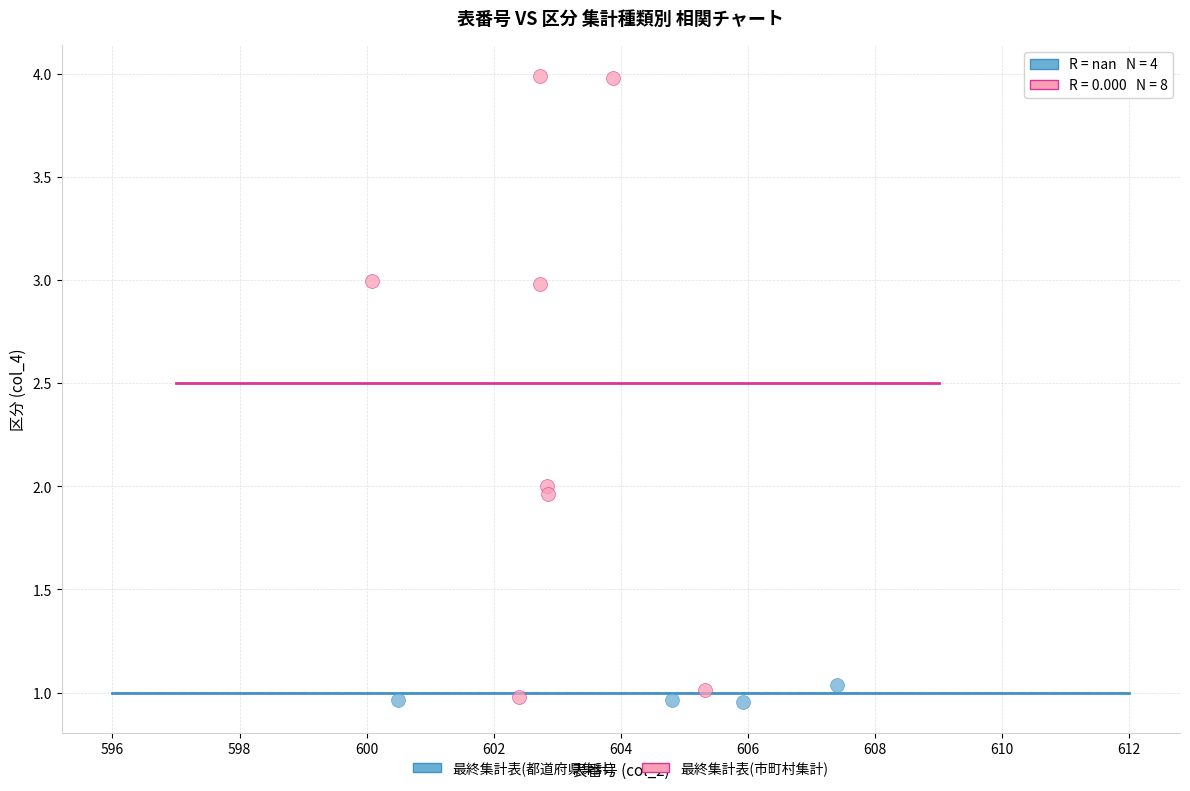

Which series reaches the maximum Y coordinate?

最終集計表(市町村集計)